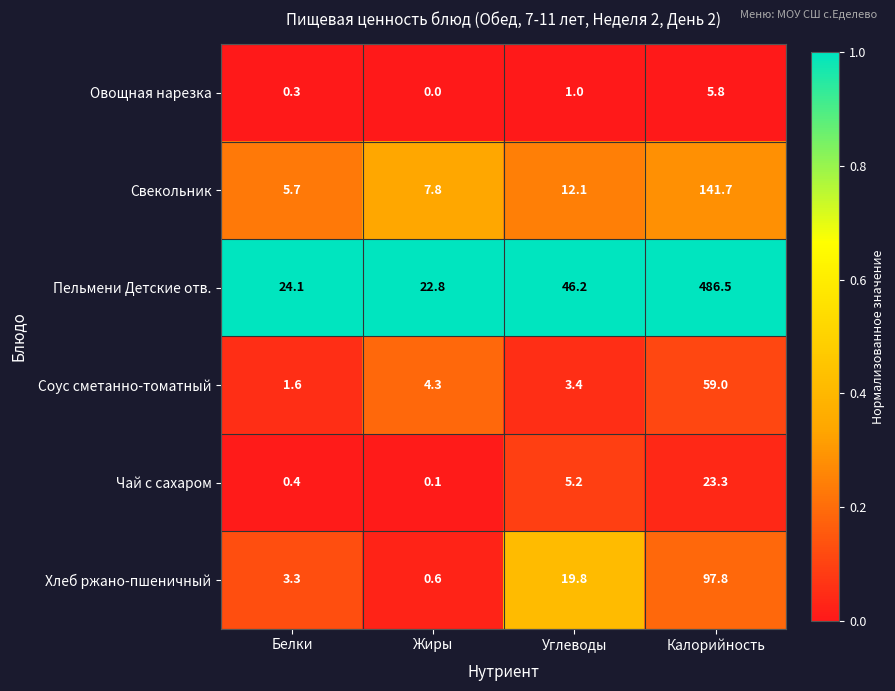

Rank the series at Калорийность from lowest to highest value.

Овощная нарезка, Чай с сахаром, Соус сметанно-томатный, Хлеб ржано-пшеничный, Свекольник, Пельмени Детские отв.